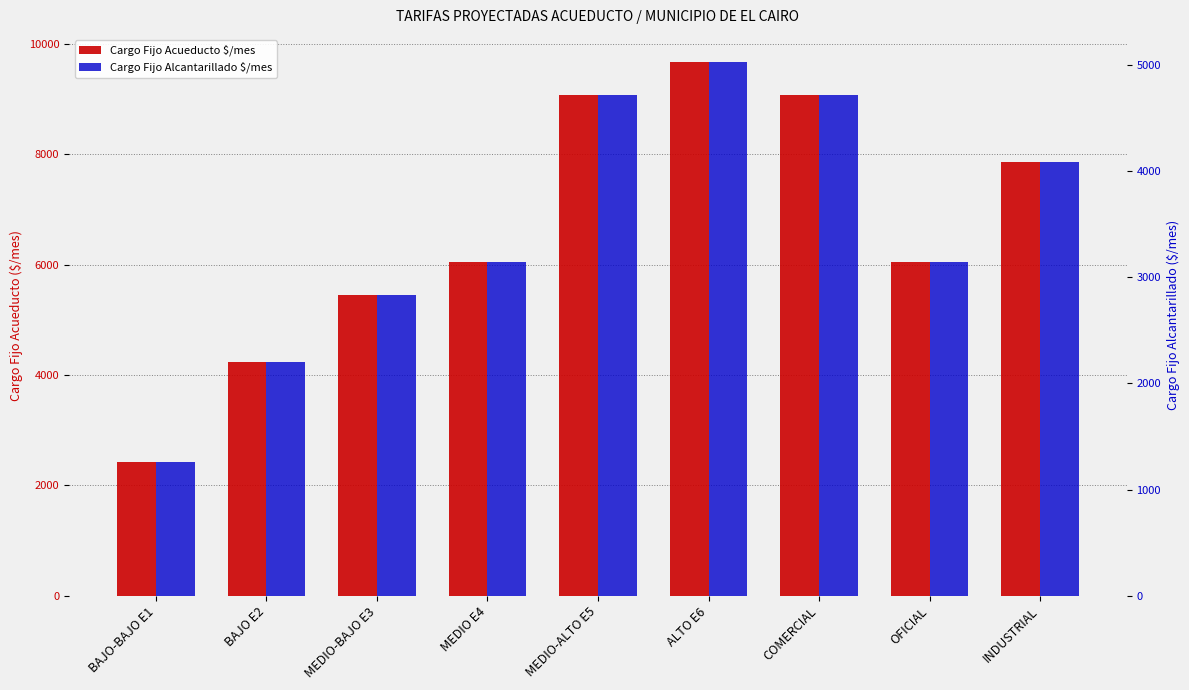

Where does the Cargo Fijo Acueducto $/mes series first go above 6052?

MEDIO E4